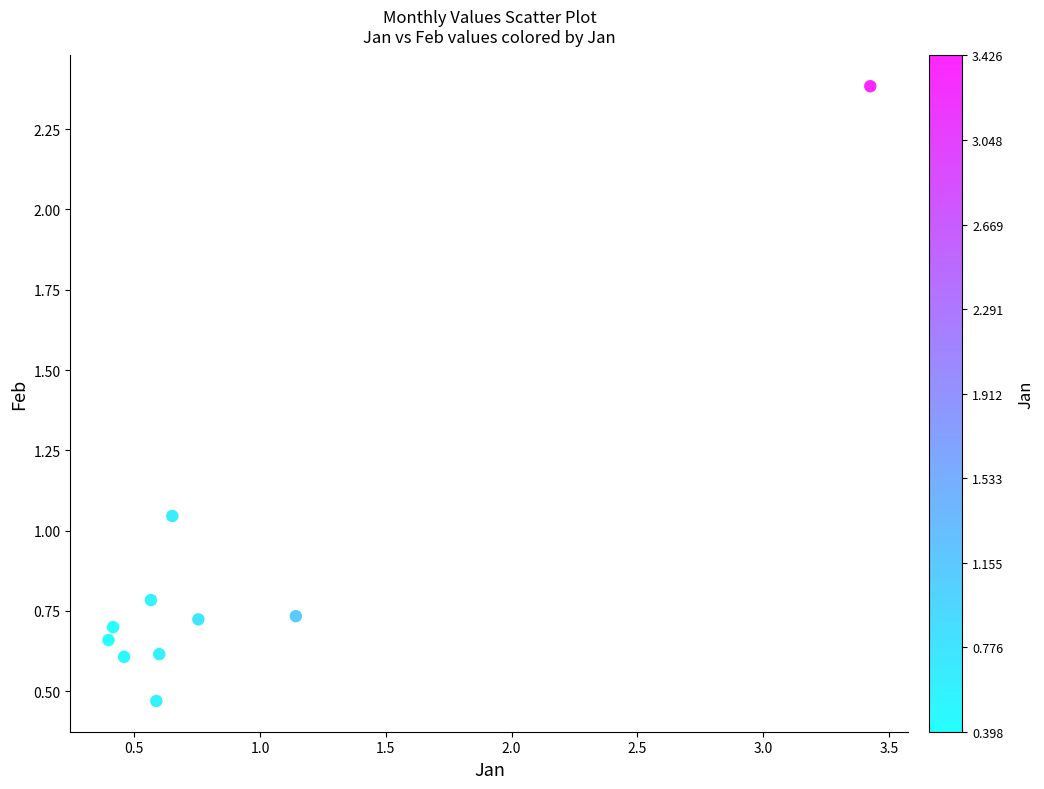

What is the range of X values (max minus min)?

3.0